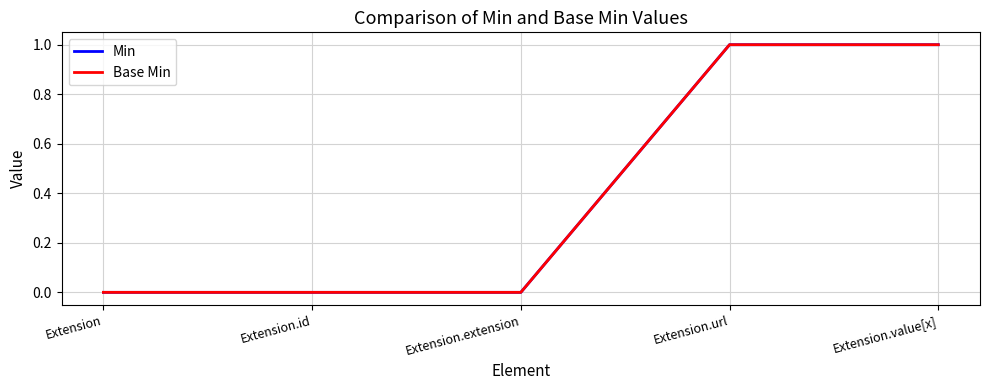

True or false: Base Min has more than 2 points higher than both neighbors.

False